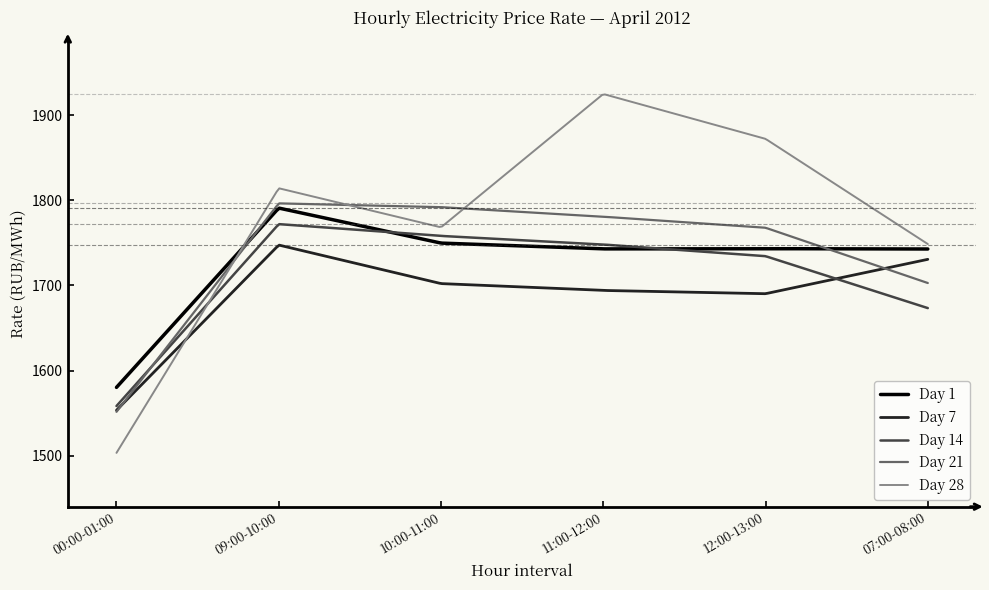

How many lines are shown in the chart?

5